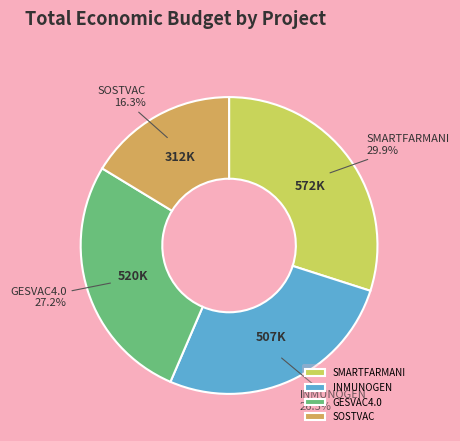

Which slice is the smallest?

SOSTVAC